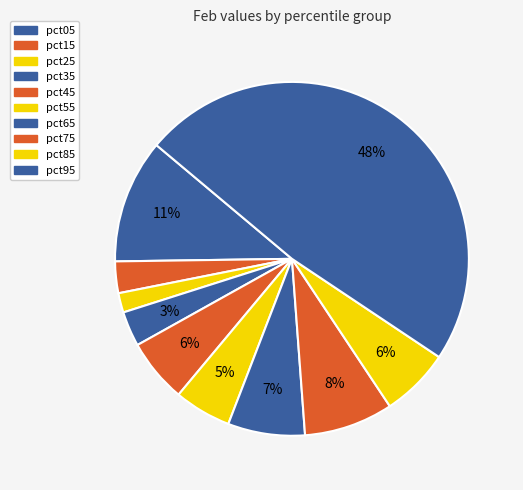

Which slice is the largest?

pct95